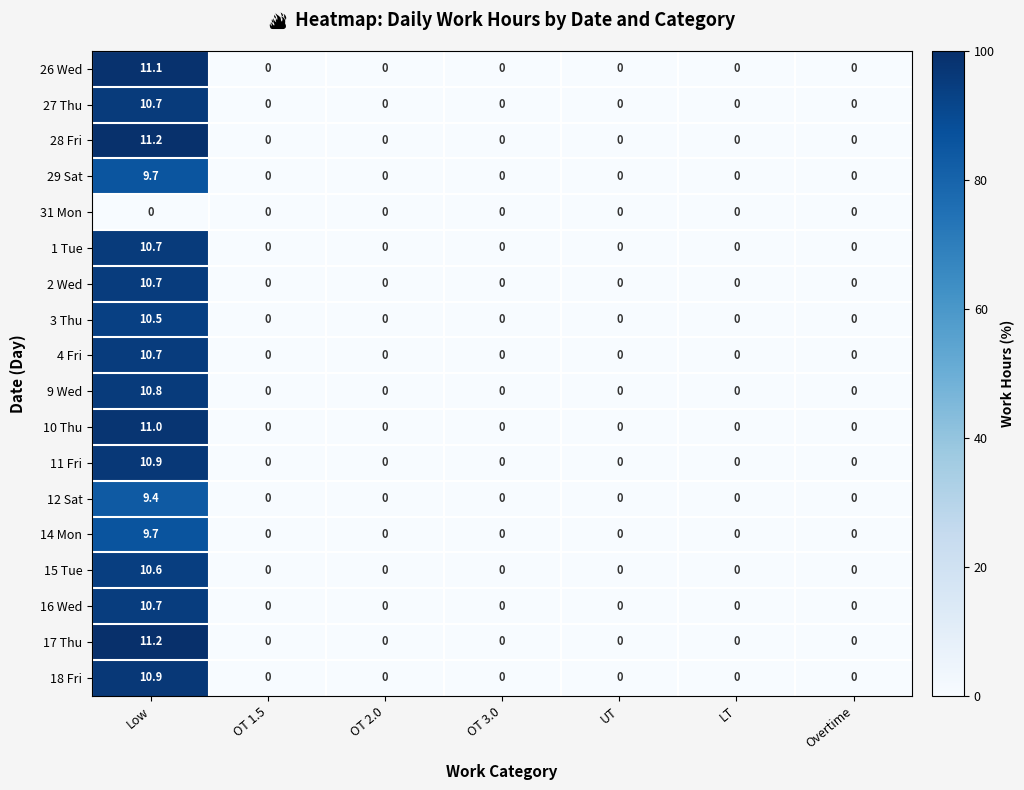

Count the 29 Sat values in the range 0 to 1.

6